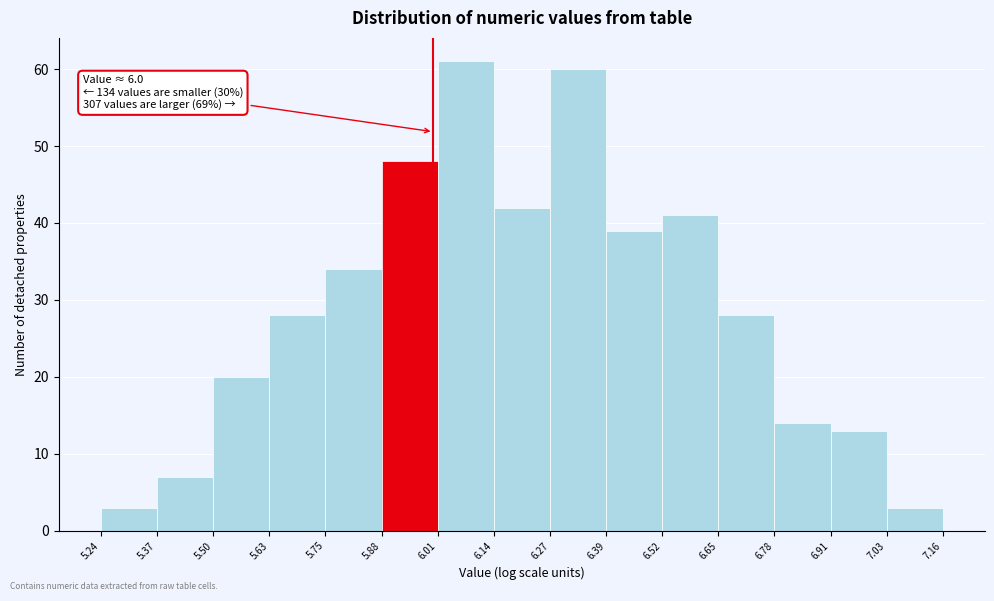

Which range on the x-axis has the tallest bar?

6.01 to 6.14